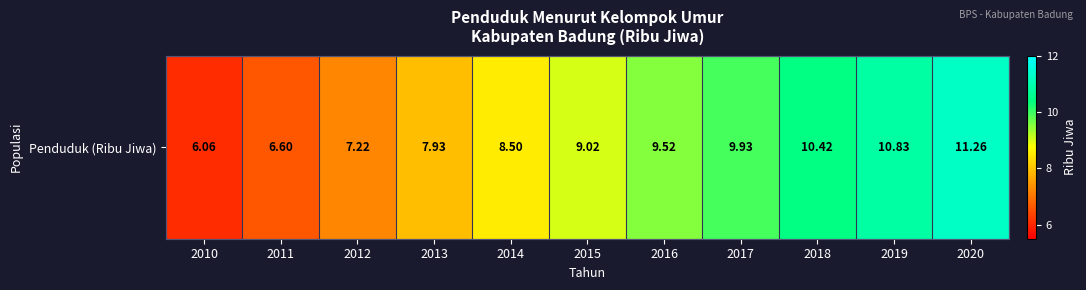

Is it true that the value at 2019 is 10.8?

True